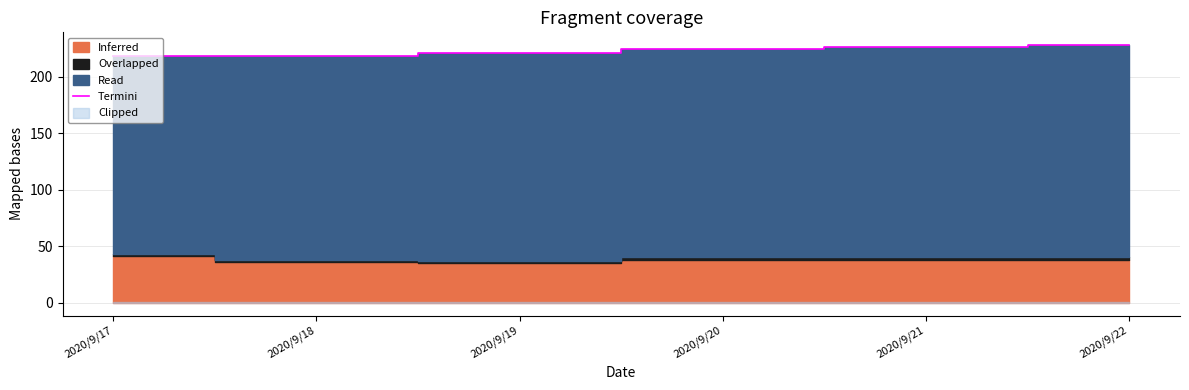

Read the value at 2020/9/20, to the nearest 5.

225